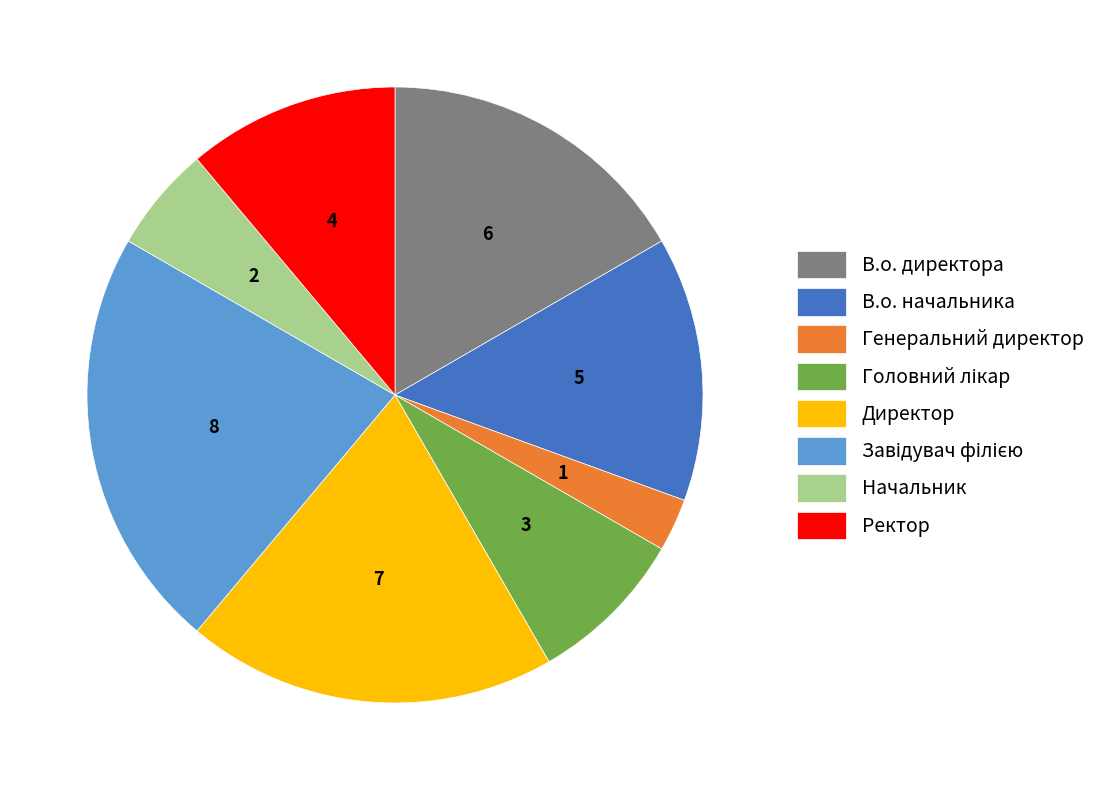

Which category has the smallest portion of the pie?

Генеральний директор